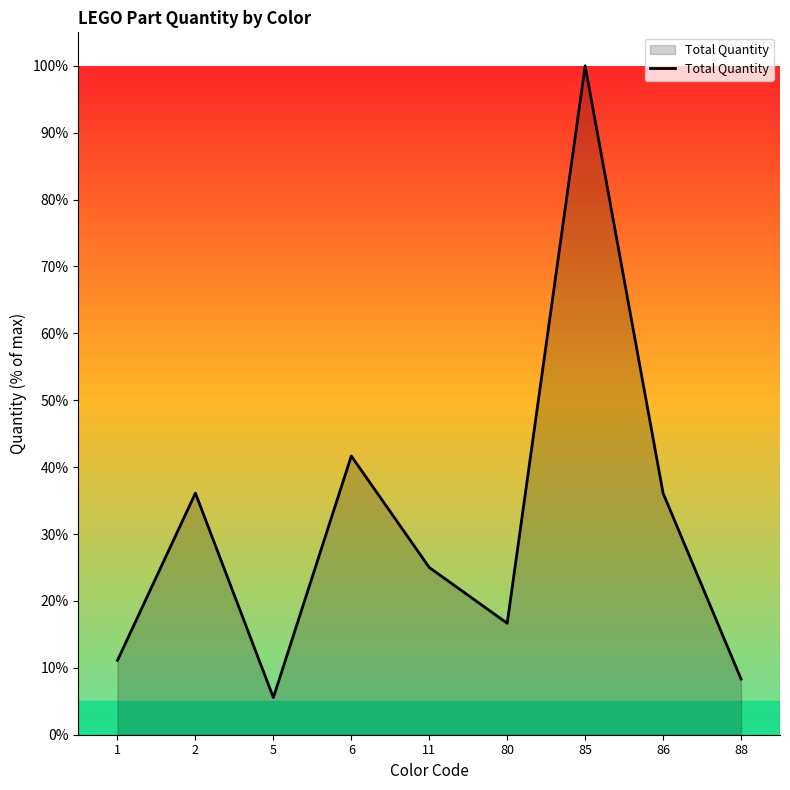

Where does the data first go above 25?

2